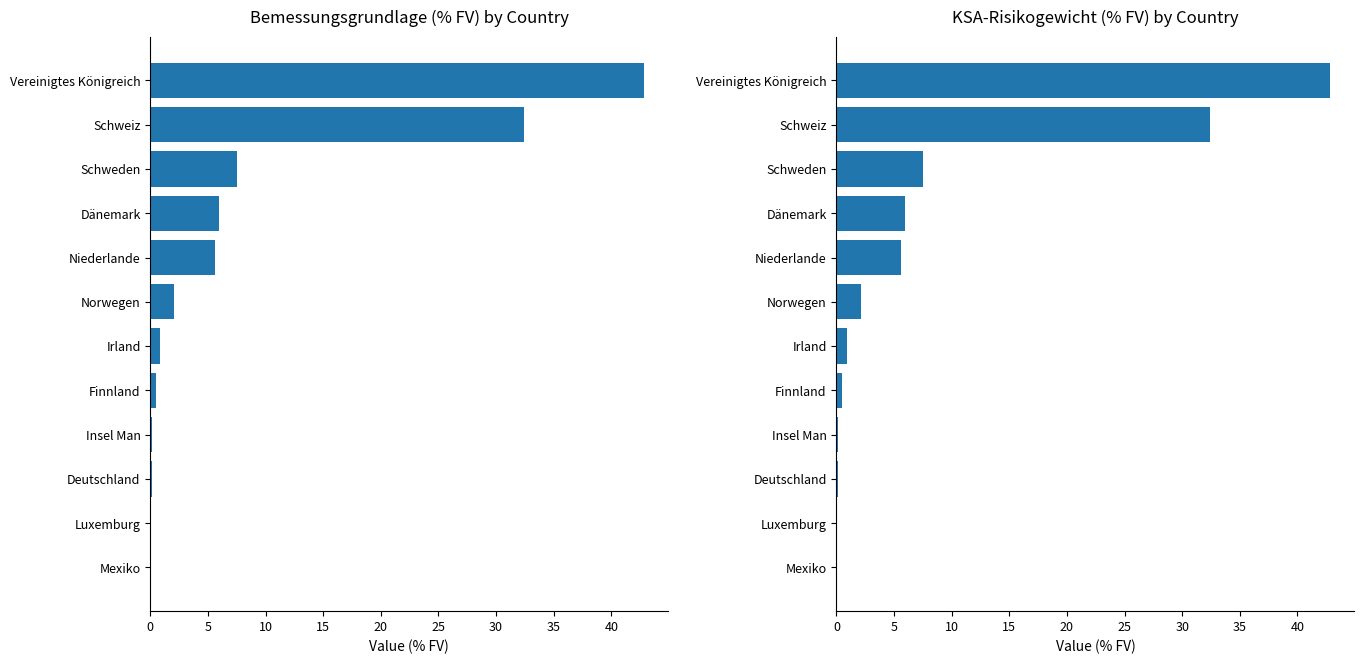

What are all the series names shown in the legend?

Bemessungsgrundlage (% FV), KSA-Risikogewicht (% FV)